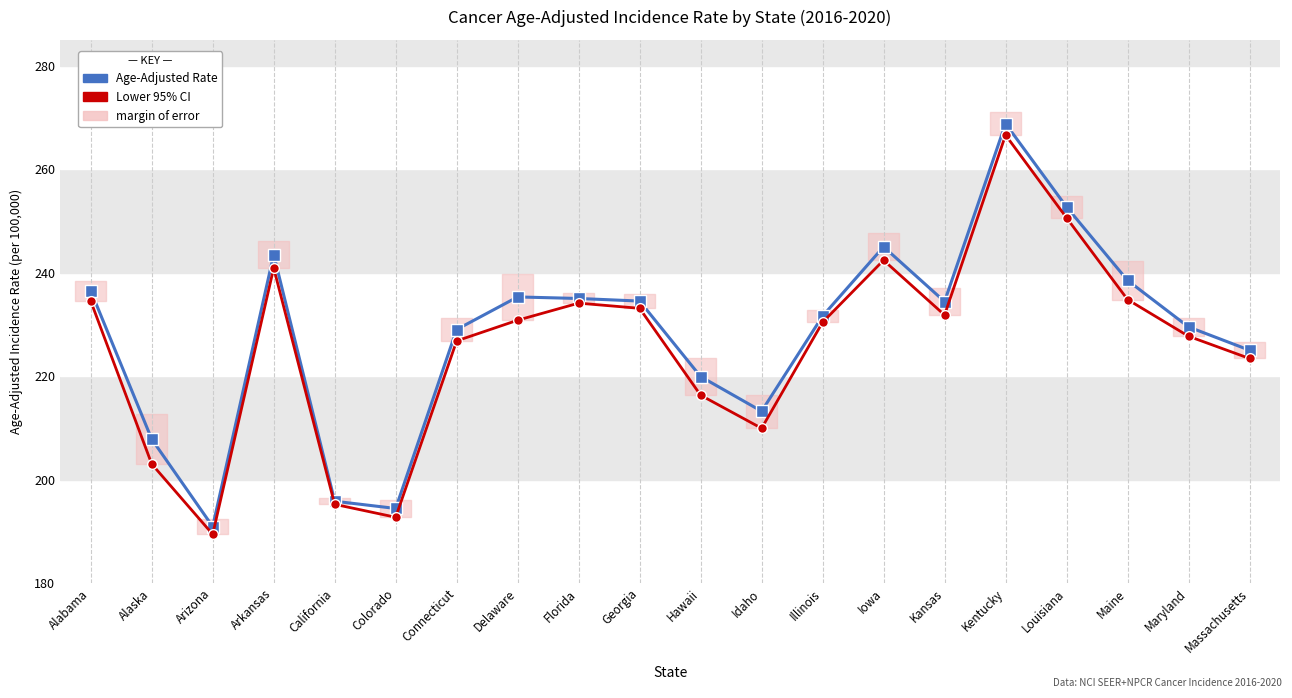

What is the sum of the Age-Adjusted Rate values at Maryland and Maine?

468.0